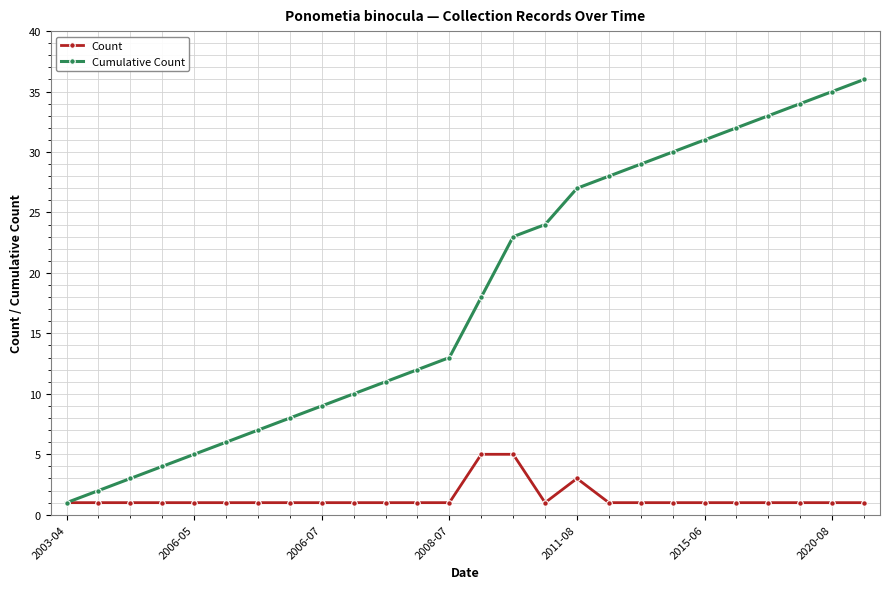

Which series has the largest total across all categories?

Cumulative Count